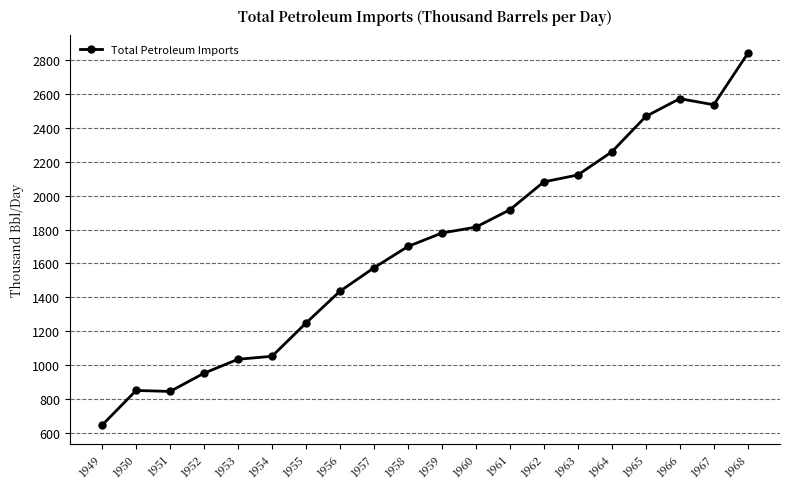

True or false: the data shows 952.2 at 1952.

True